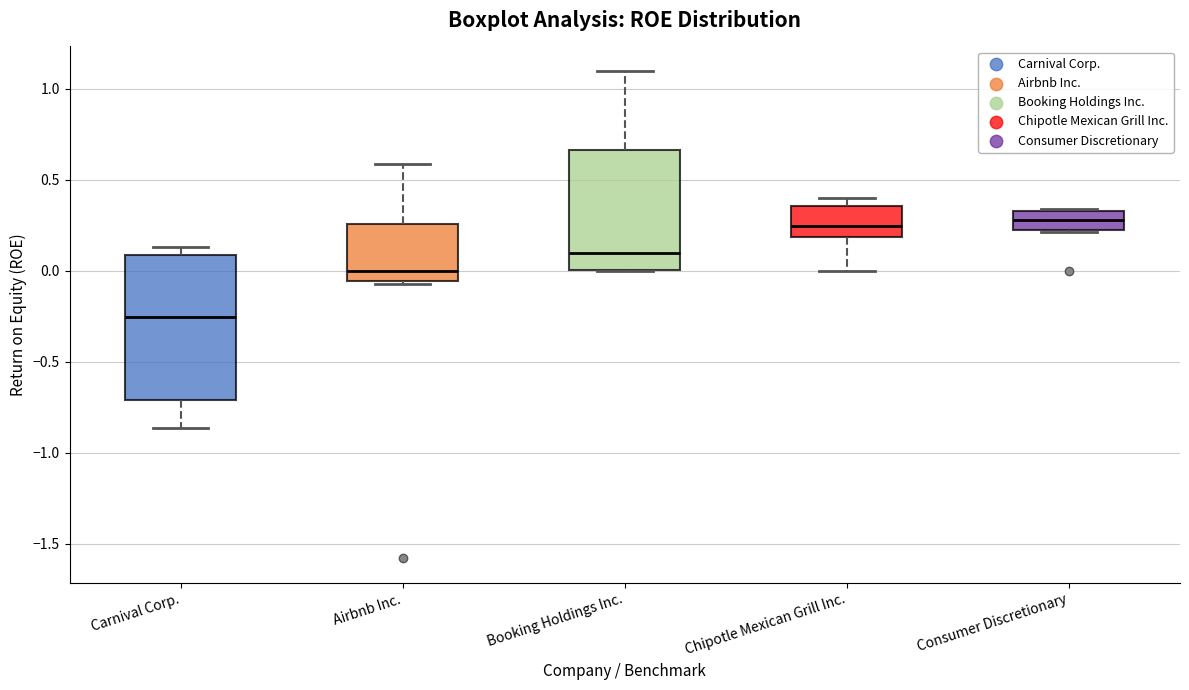

Which box is the tallest, from its lower edge to its upper edge?

Carnival Corp.